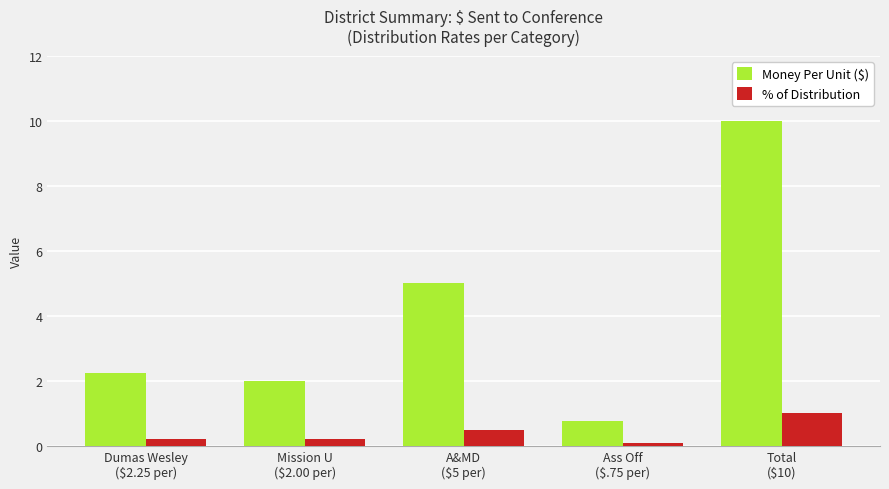

What is the label of the 4th bar from the right?

Mission U
($2.00 per)